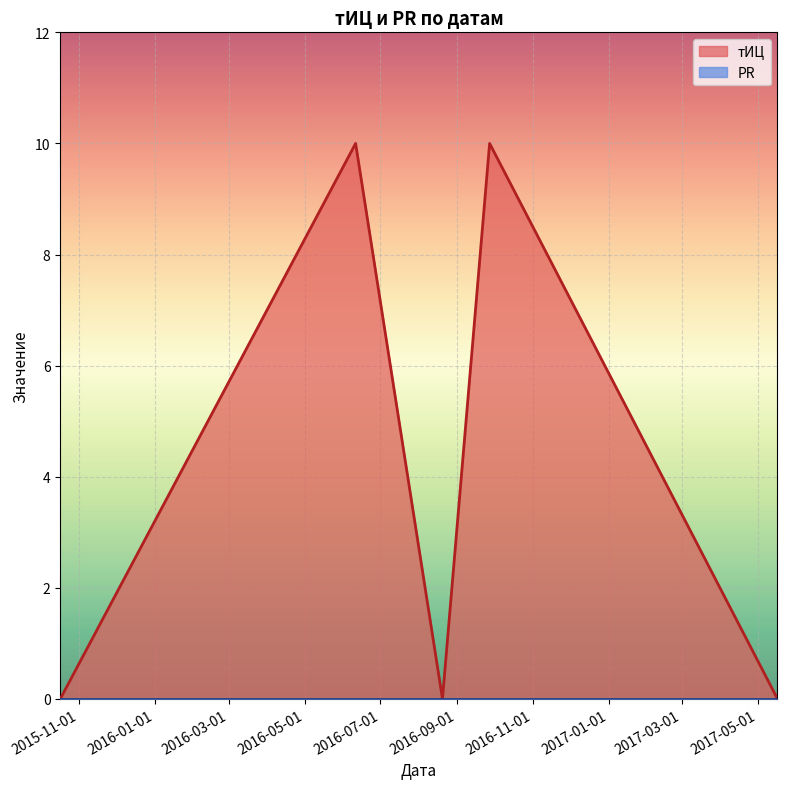

What is the sum of the values at 2016-06-11 and 2016-08-20?

10